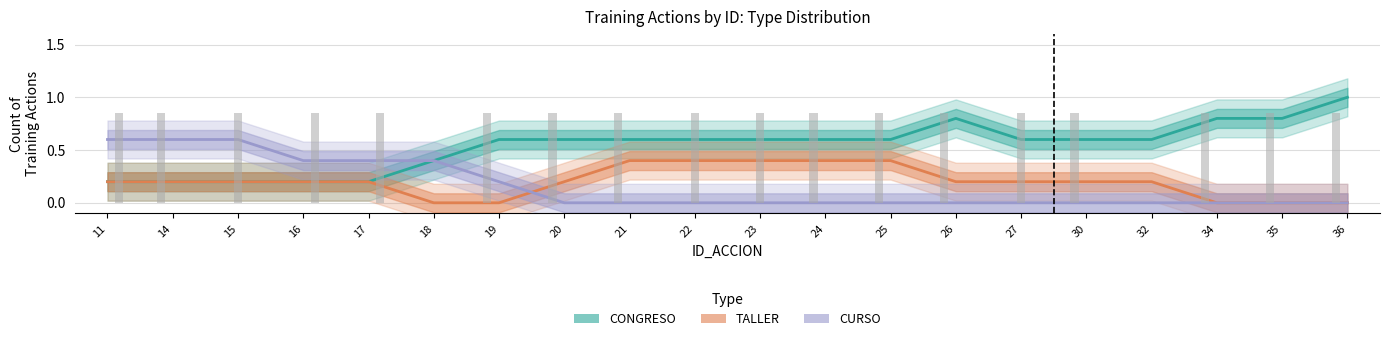

List the labels in order of CONGRESO value, largest first.

36, 26, 34, 35, 19, 20, 21, 22, 23, 24, 25, 27, 30, 32, 18, 11, 14, 15, 16, 17